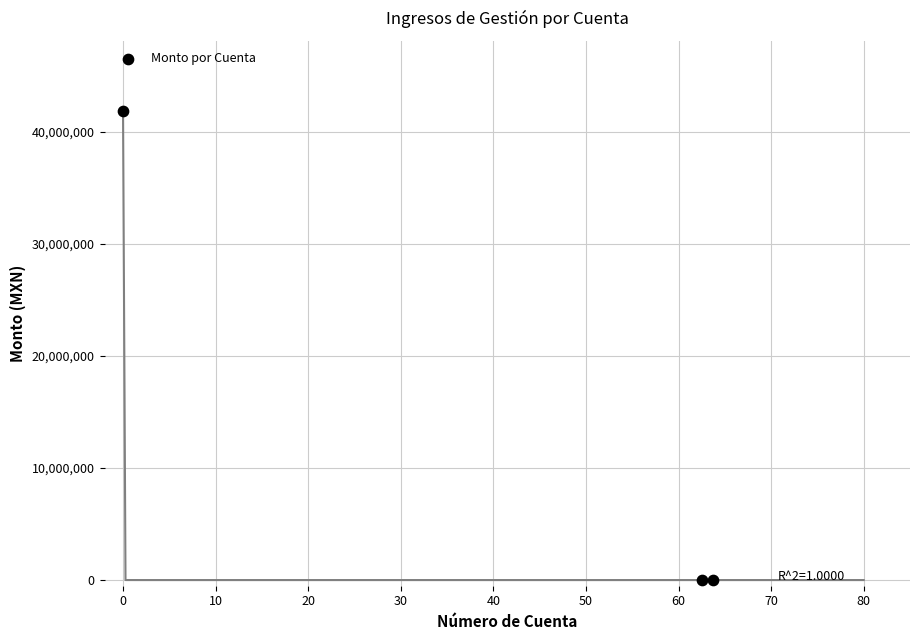

What is the range of Y values (max minus min)?

41782941.3